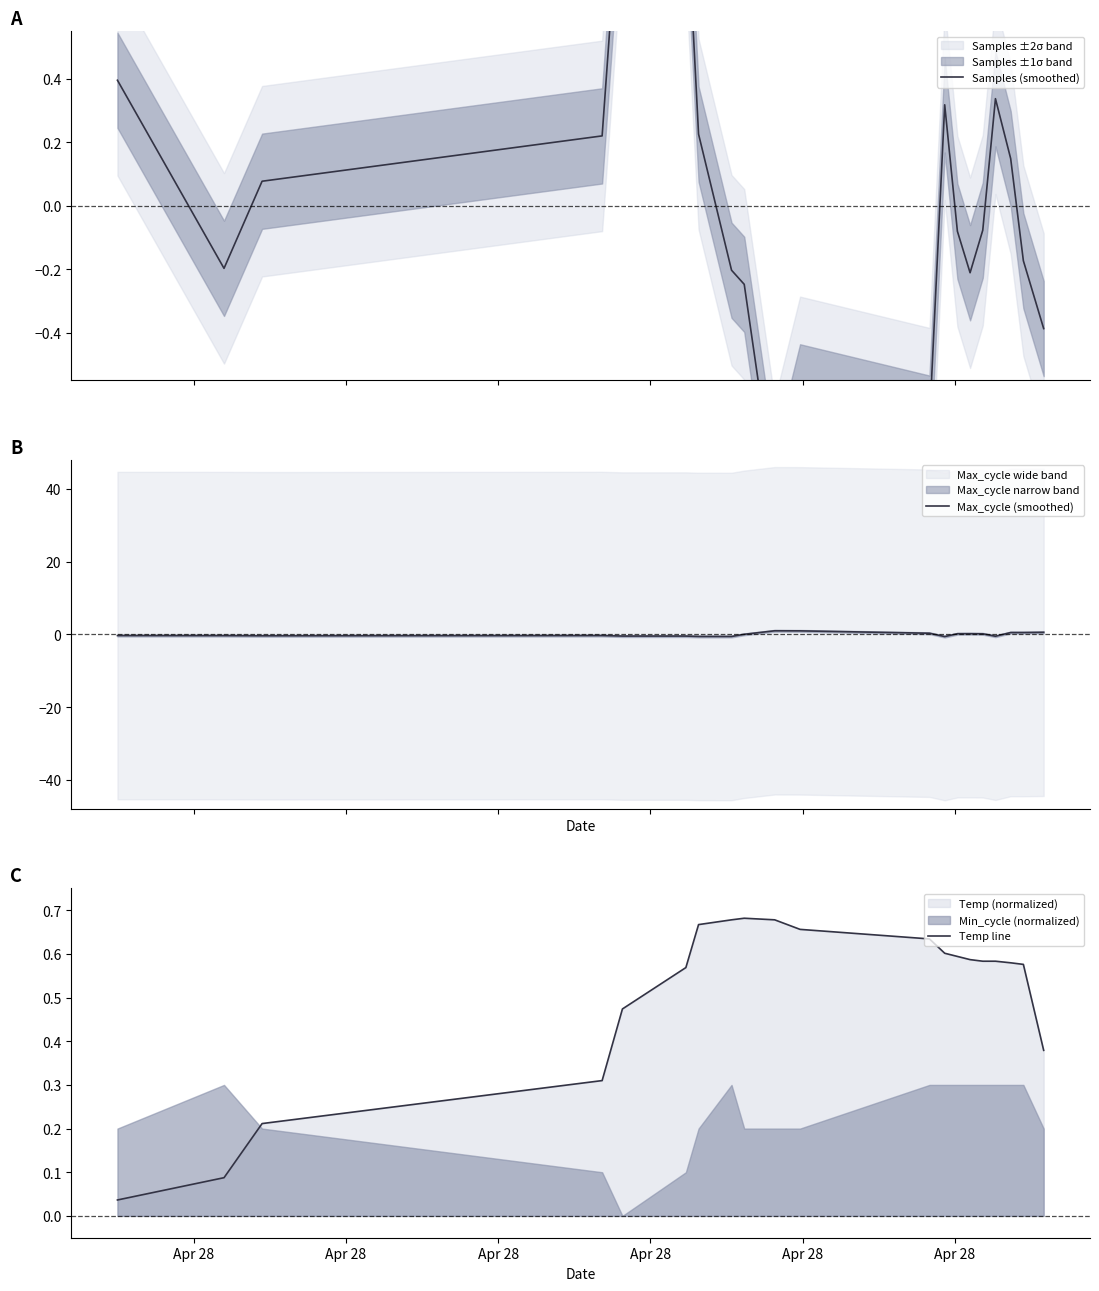

What is the difference between the maximum and second lowest values in the Max_cycle (smoothed) series?

1.6